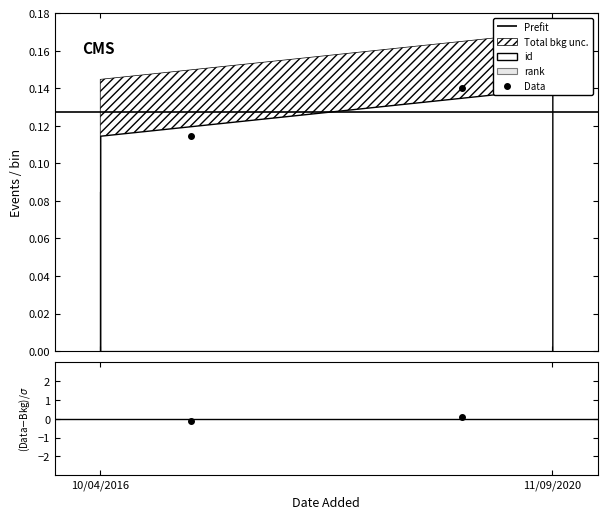

What is the value of the 1st point from the left?

0.1